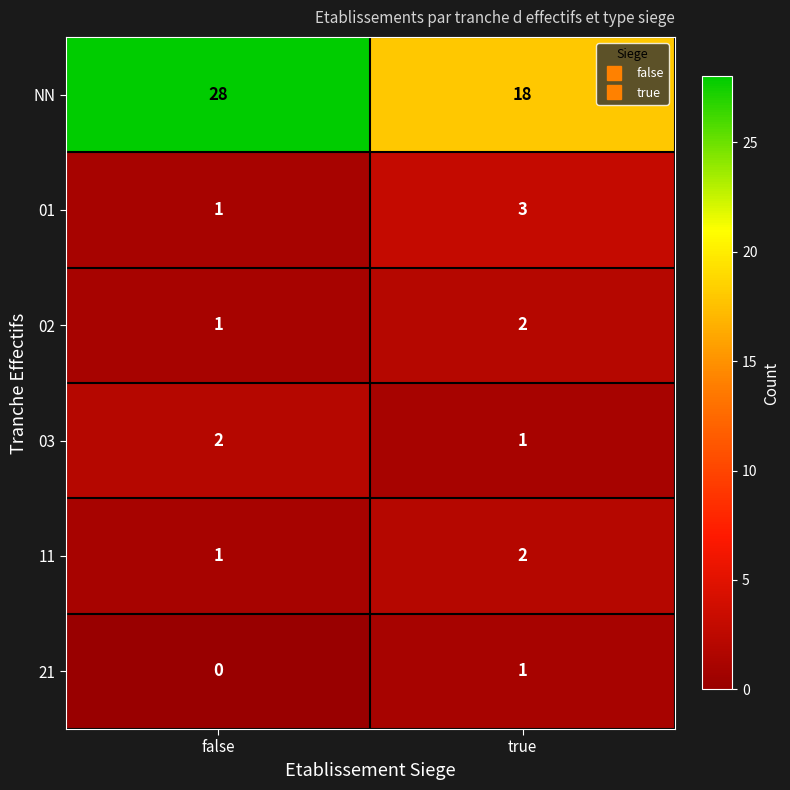

What is the greatest value displayed?

28